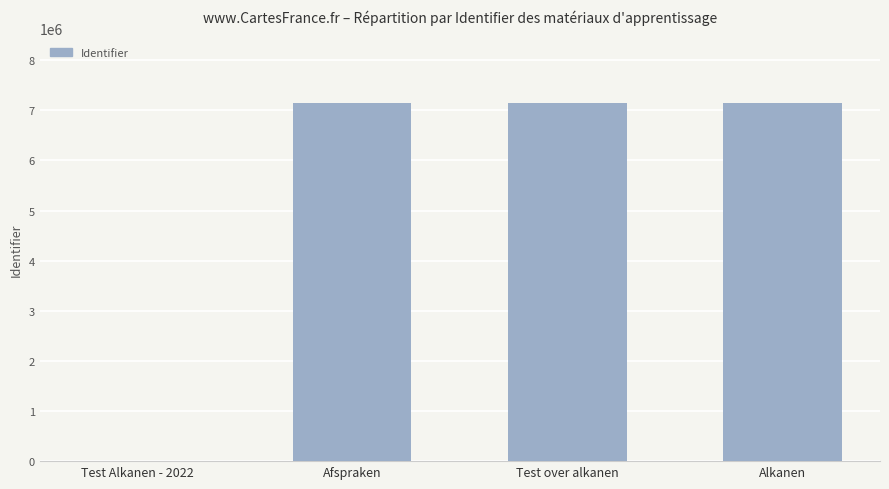

What is the maximum value shown in the chart?

7150453